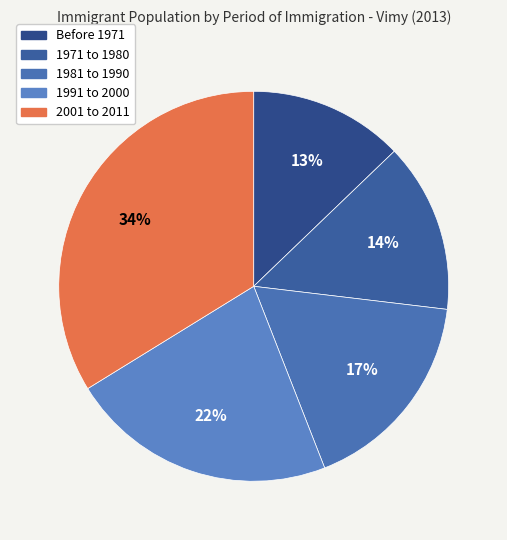

Count the number of slices in the pie.

5